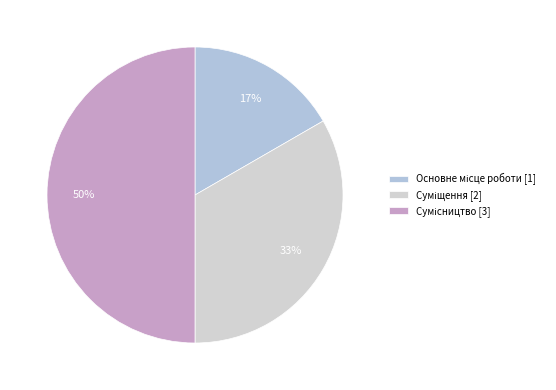

Is it true that Суміщення is 46% of the pie?

False